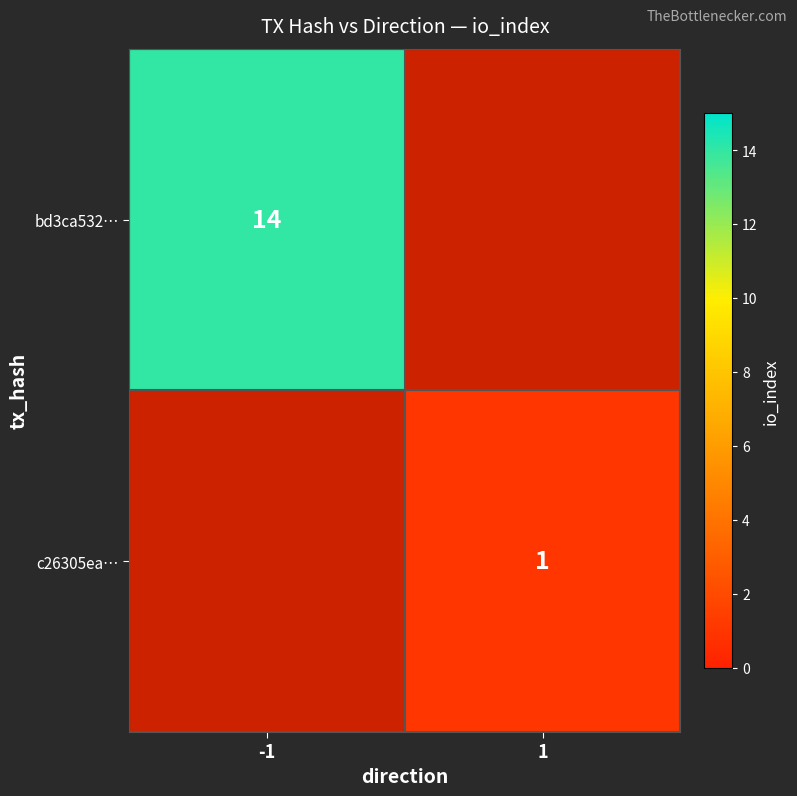

Is it true that bd3ca532… equals 14 at -1?

True